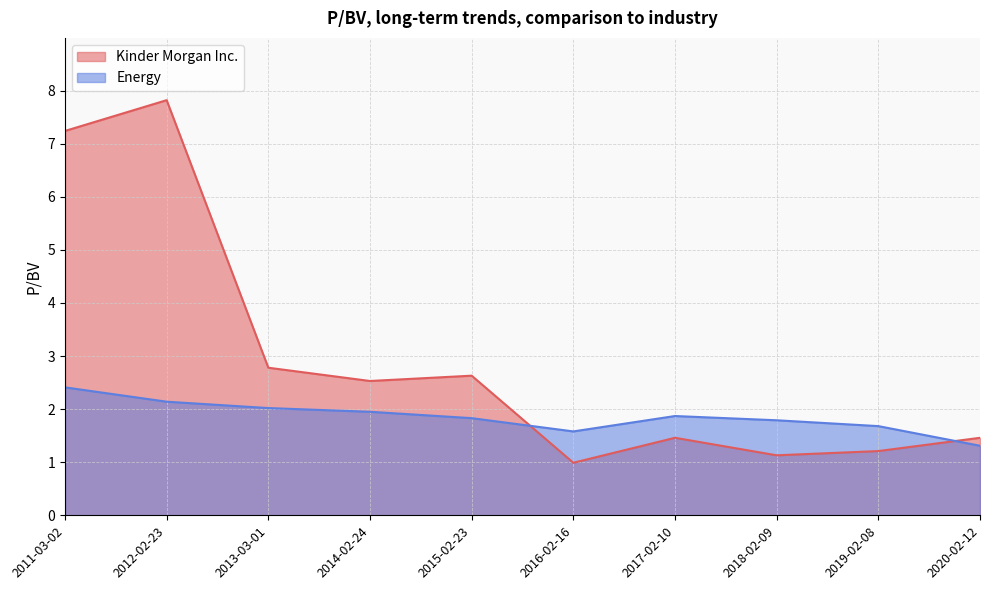

What position from the right is 2012-02-23?

9